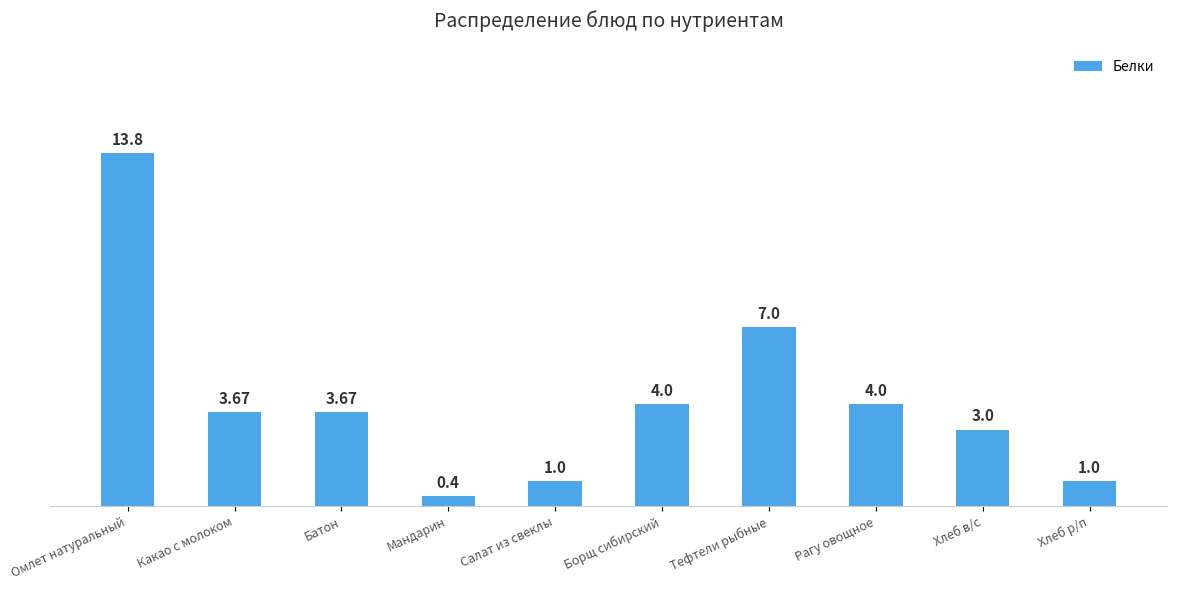

What value does the data have at Салат из свеклы?

1.0